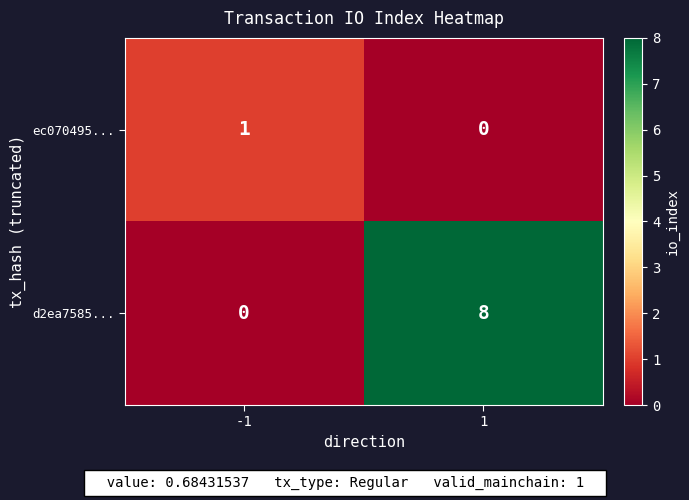

Reading left to right, transcribe all the data shown in this chart.

ec070495...: 1	0
d2ea7585...: 0	8